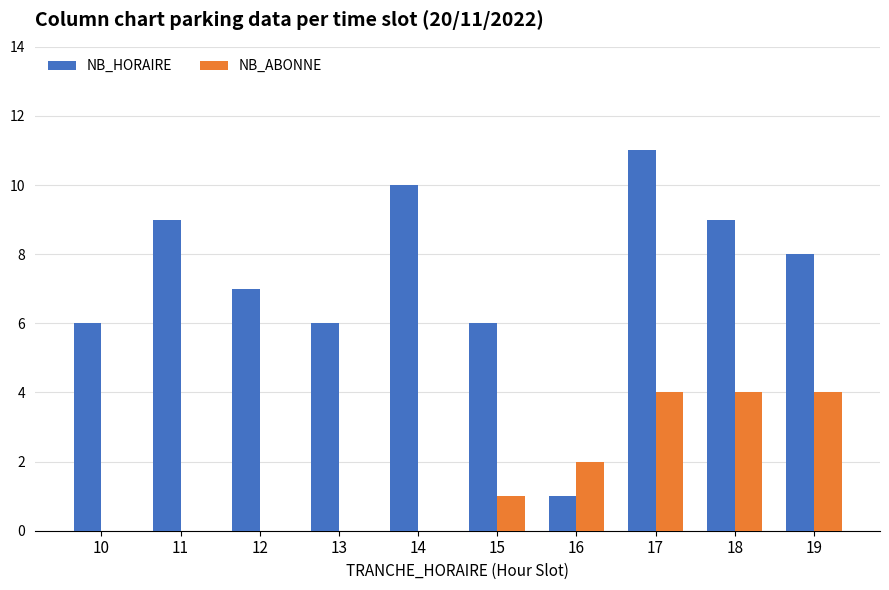

The NB_HORAIRE series shows 9 at 18. True or false?

True